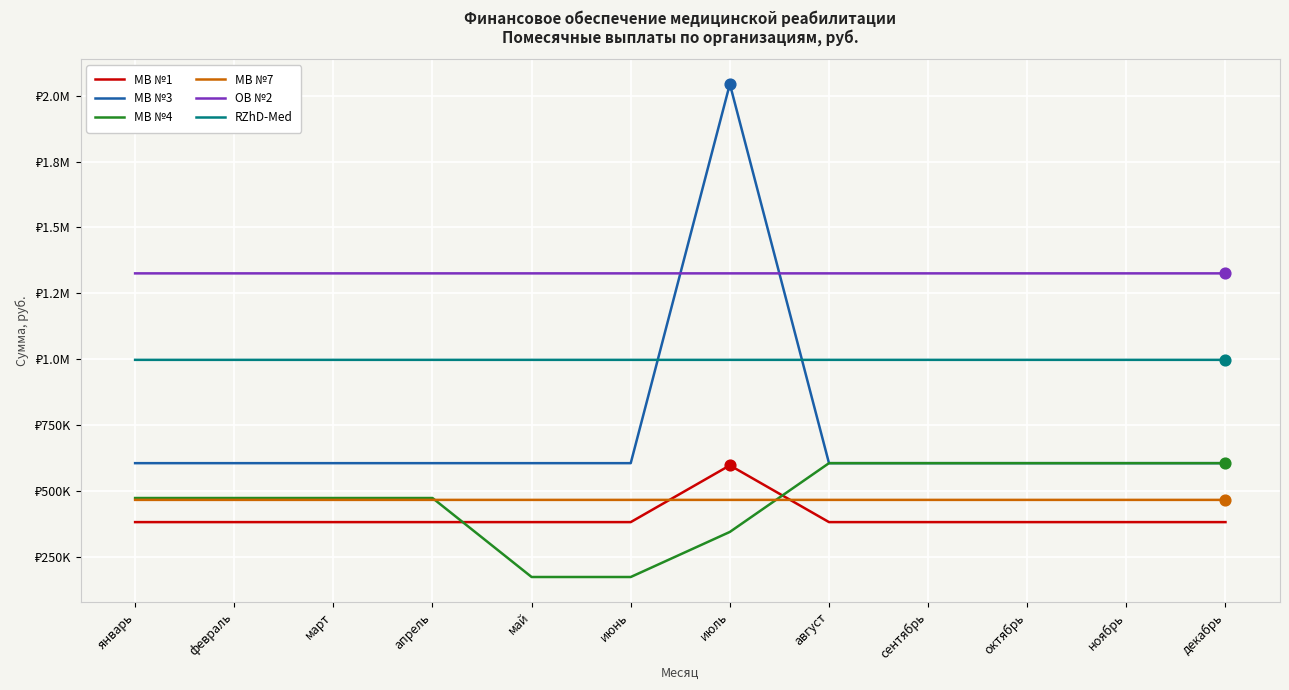

What is the total value across all series at июль?

5772313.2